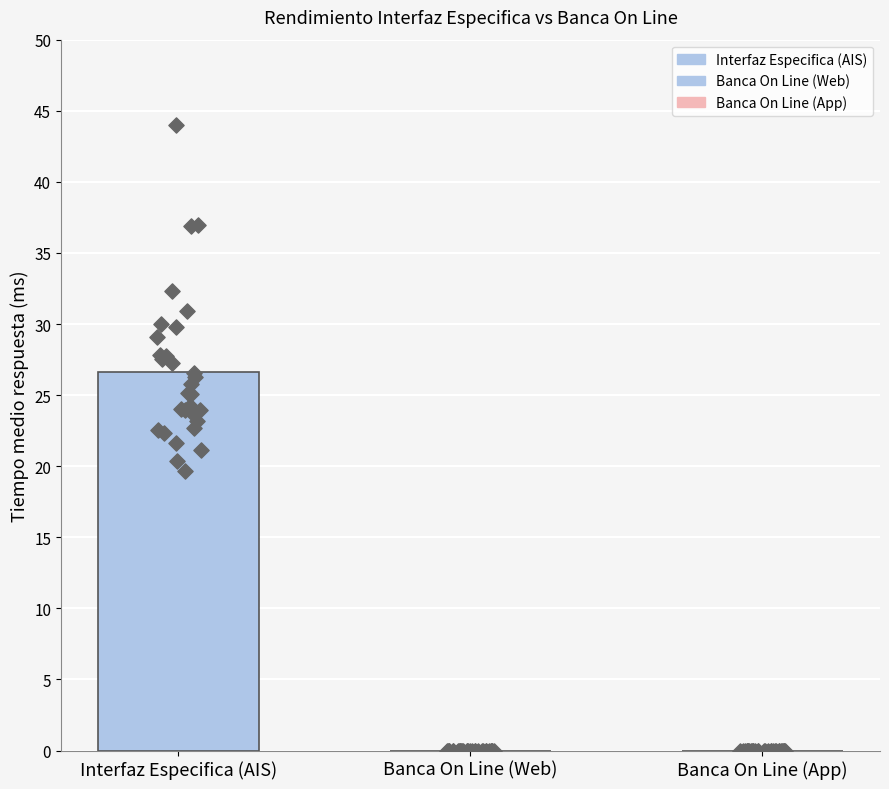

Which series has the widest spread of Y values?

Tiempo medio respuesta (AIS)